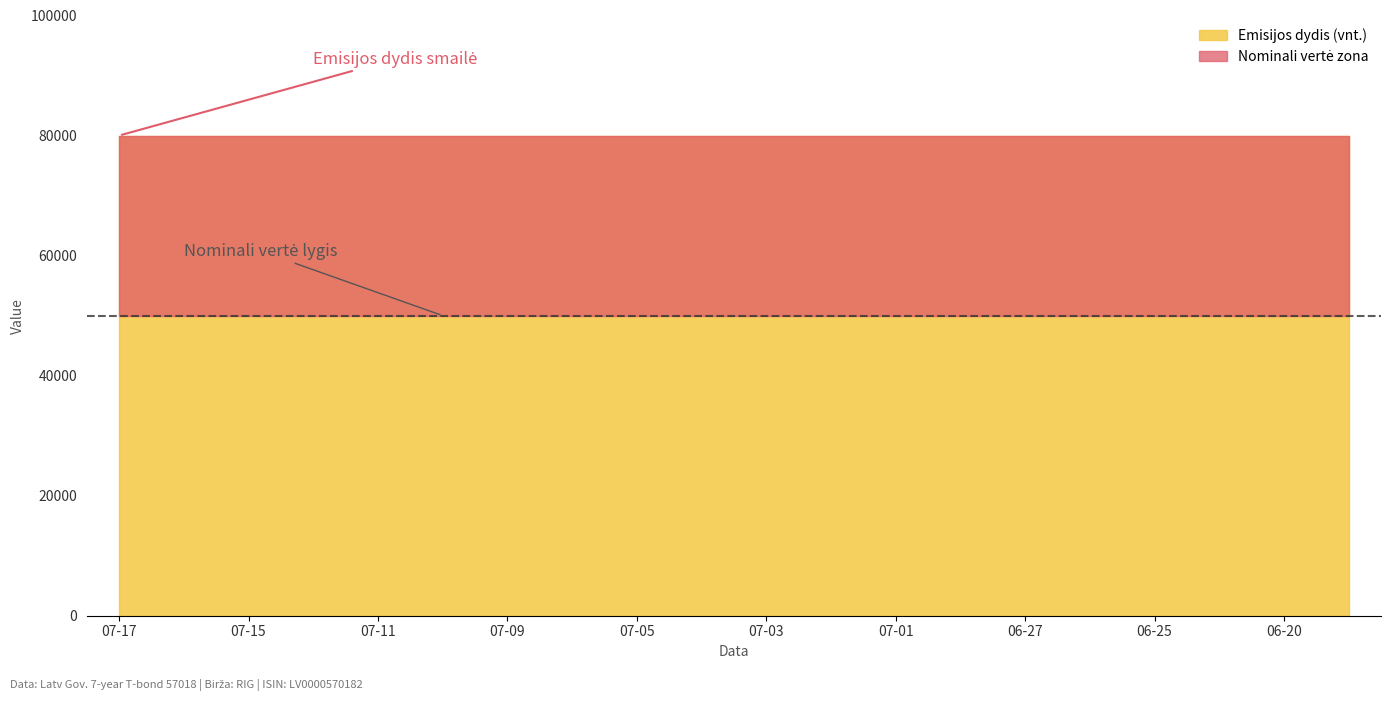

The value of Emisijos dydis (vnt.) at 2024-07-09 is 139079. True or false?

False